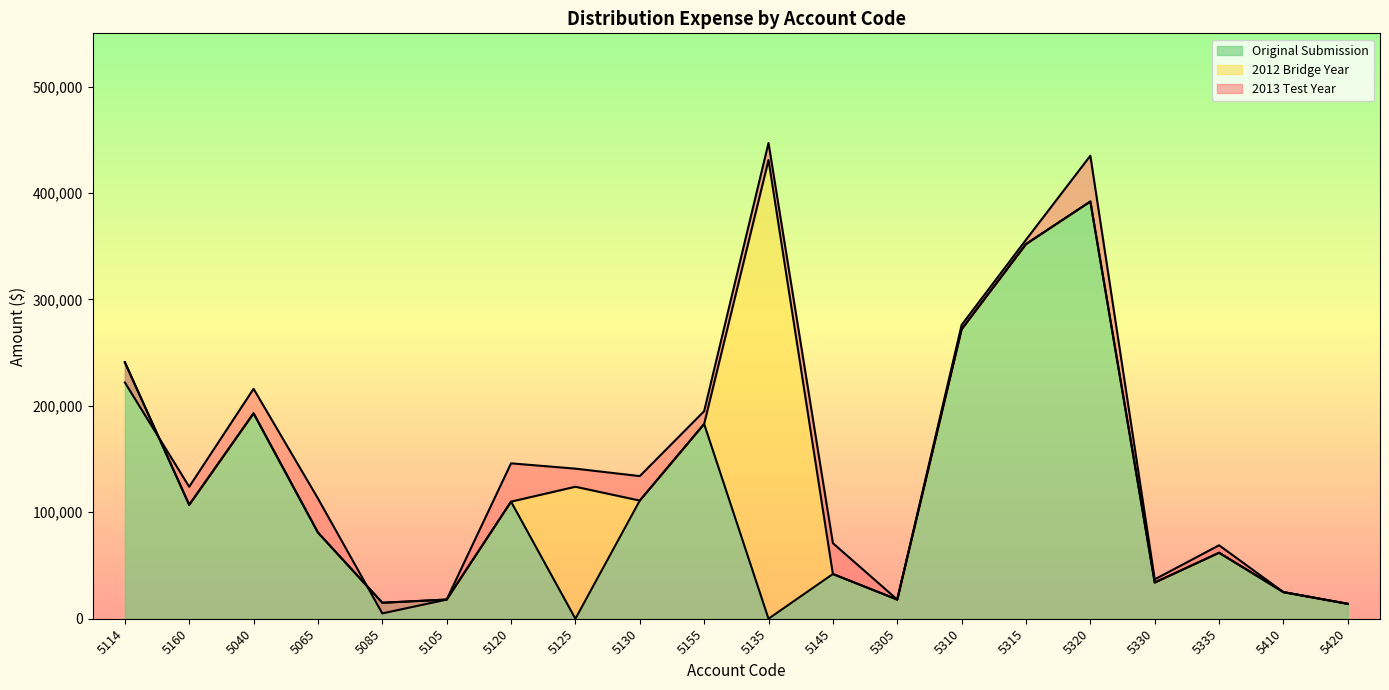

Is the value of 2012 Bridge Year at 5040 greater than the value of 2013 Test Year at 5335?

Yes